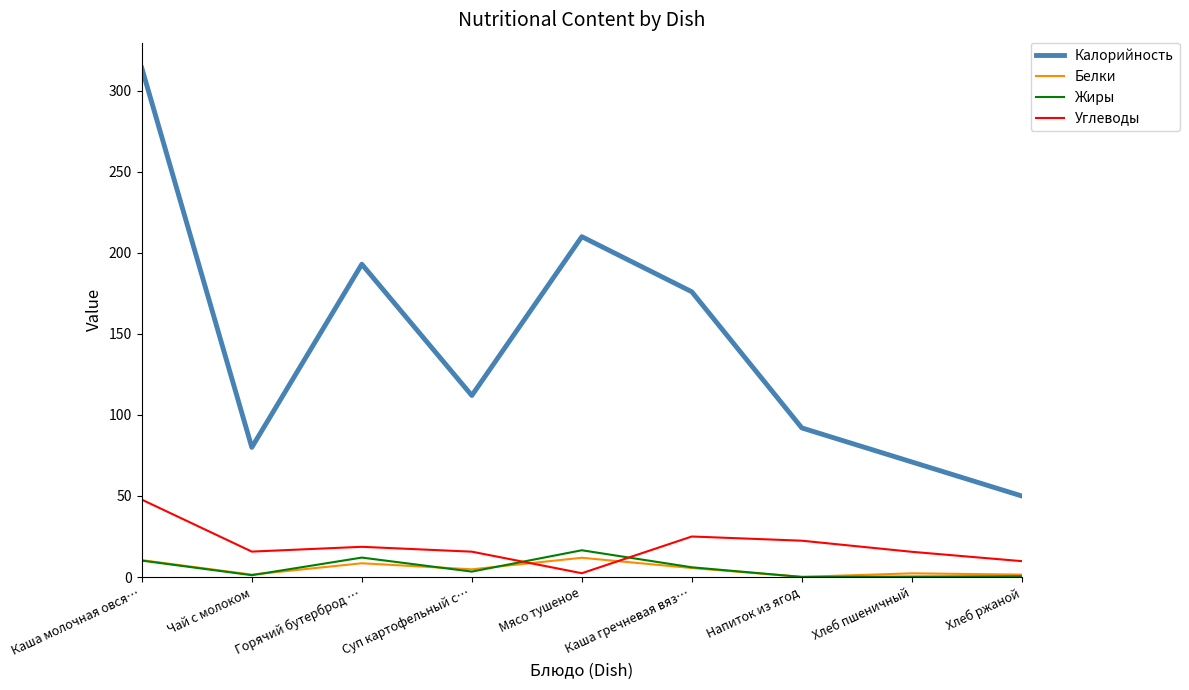

True or false: Углеводы has a value of 25.0 at Каша гречневая вяз….

True